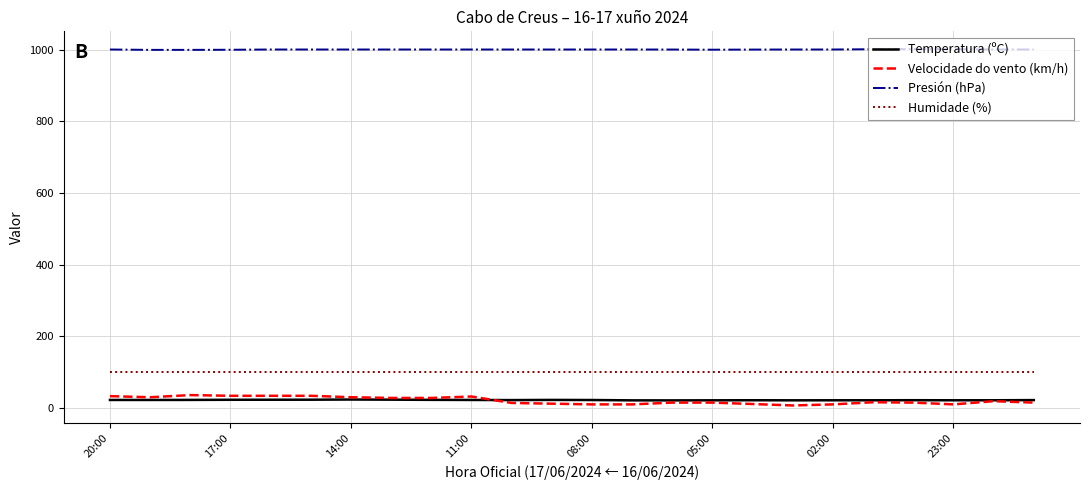

Which series has the largest total across all categories?

Presión (hPa)